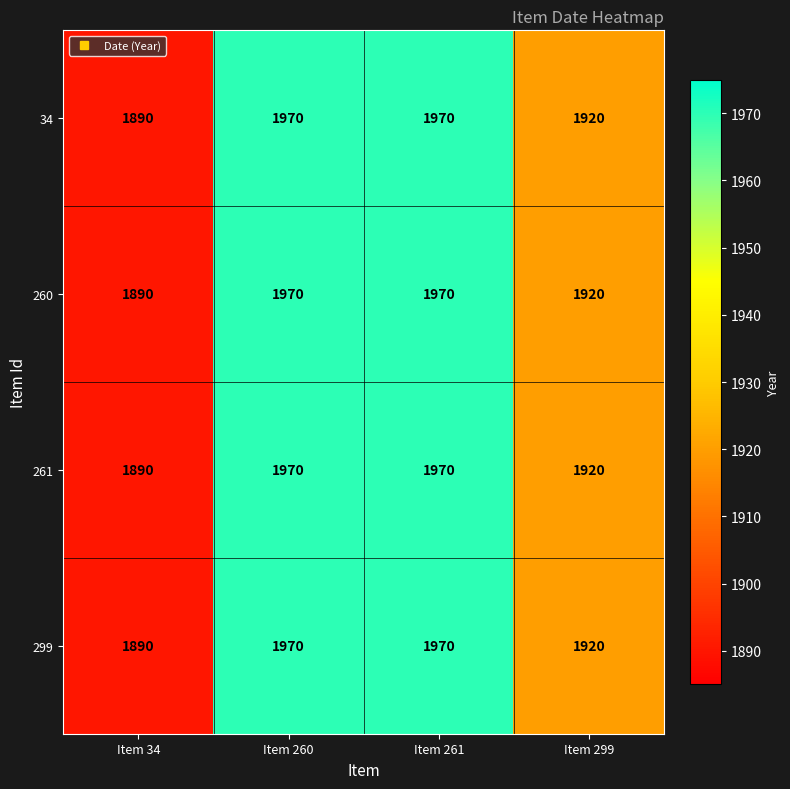

How many series are shown in this chart?

4